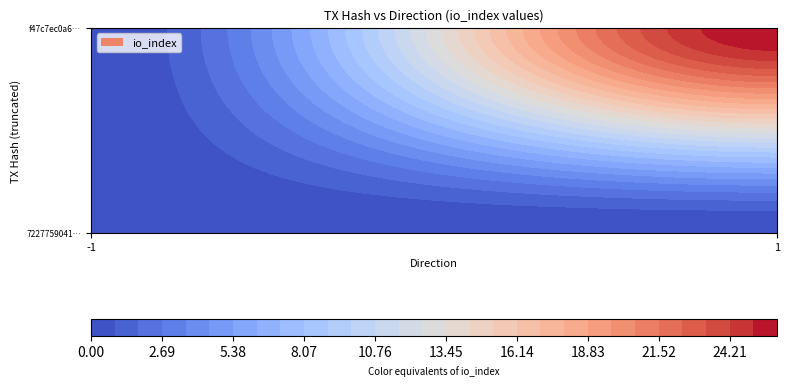

Which series has the widest spread of values?

f47c7ec0a6788f5b10fdcb290149e695b5e26aa